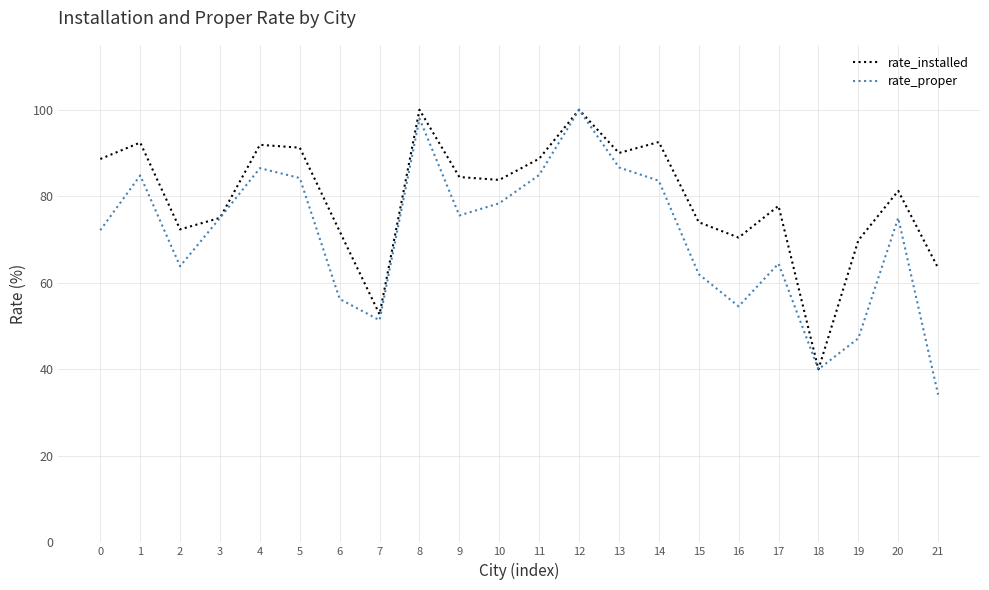

Is it true that rate_installed equals 144.2 at 9?

False